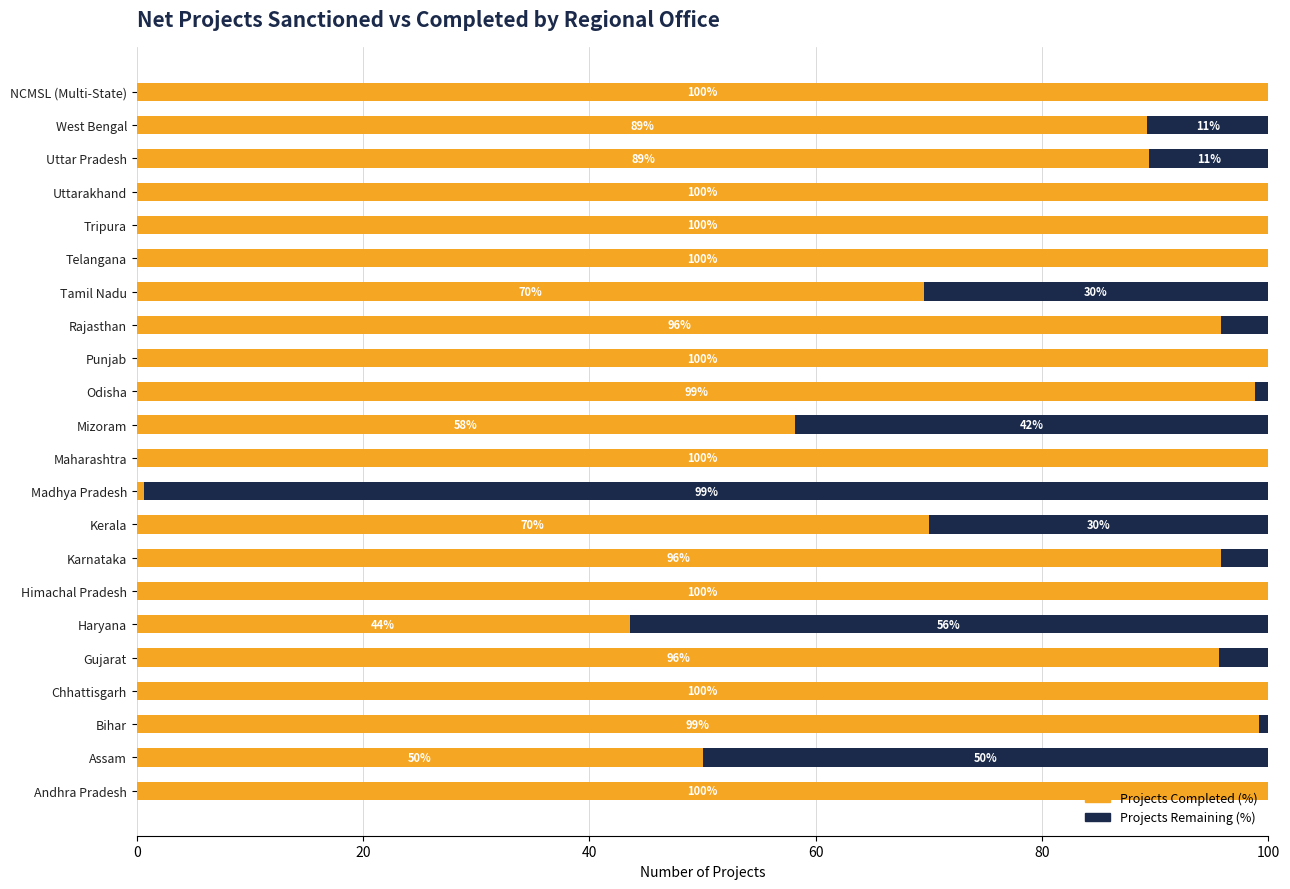

What is the maximum value for Projects Completed (%)?

100.0